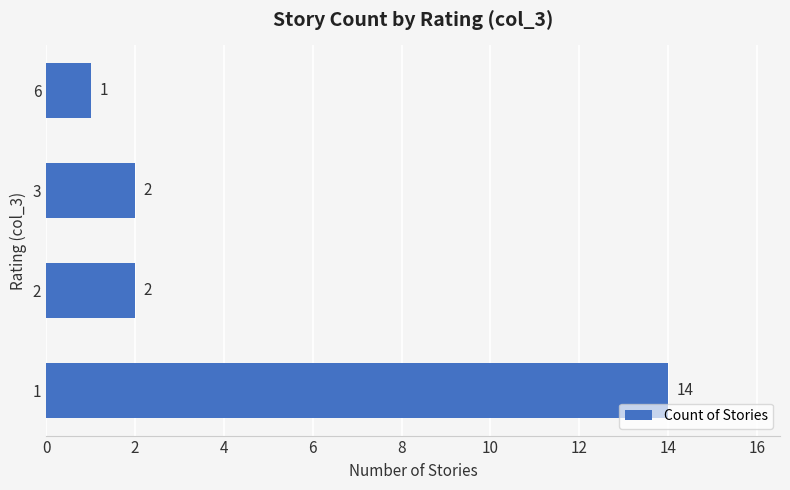

The chart shows a value of 1 at 3. True or false?

False